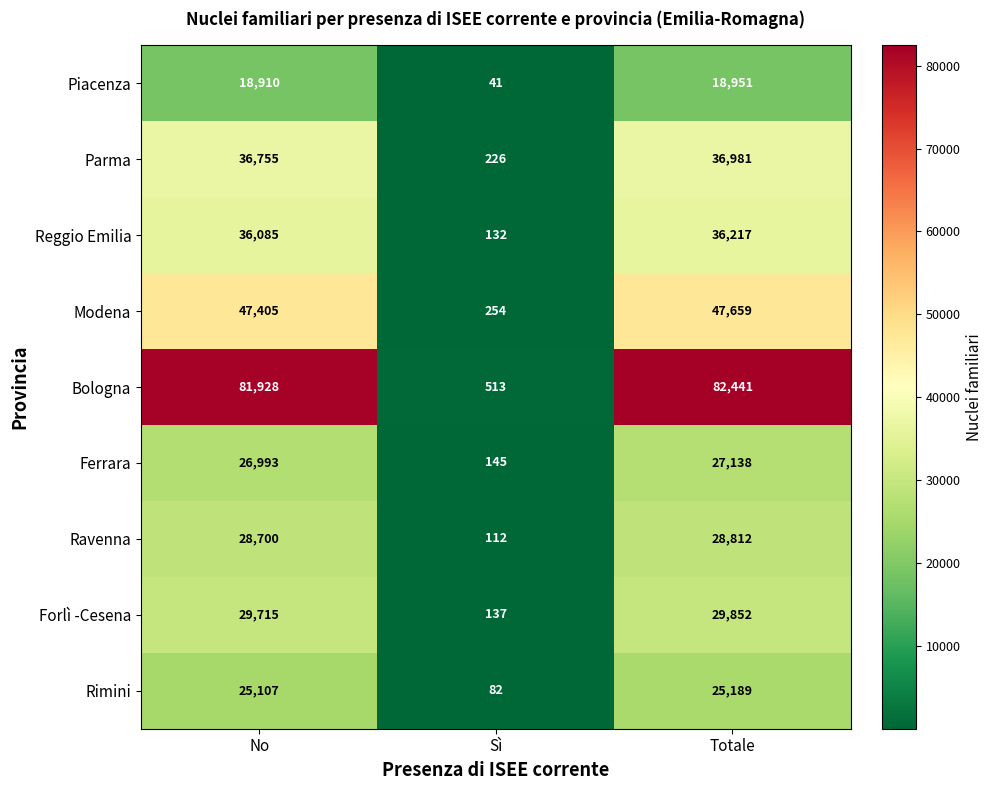

At which label is Bologna closest to 41477?

No